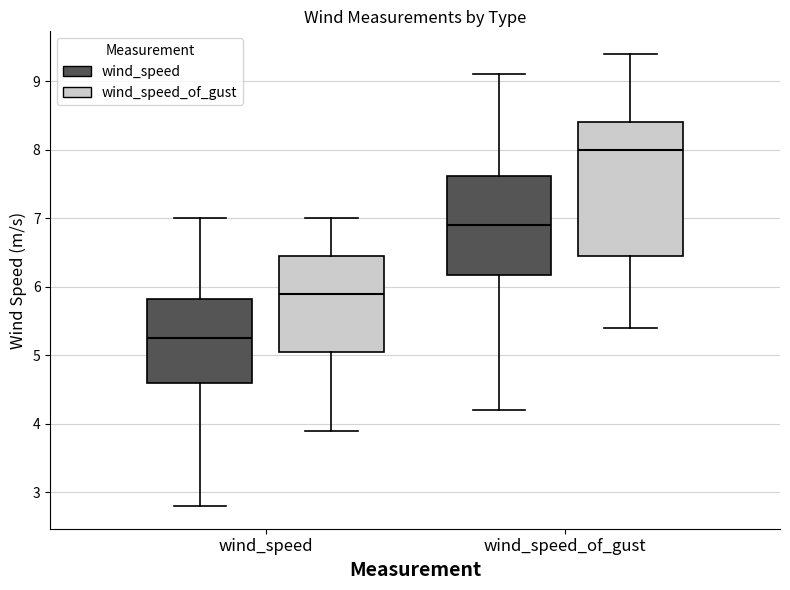

Where does the lower whisker of the box for wind_speed (wind_speed_of_gust) end on the y-axis? The values are not printed on the chart, so give them approximately, as read against the axis.

3.9